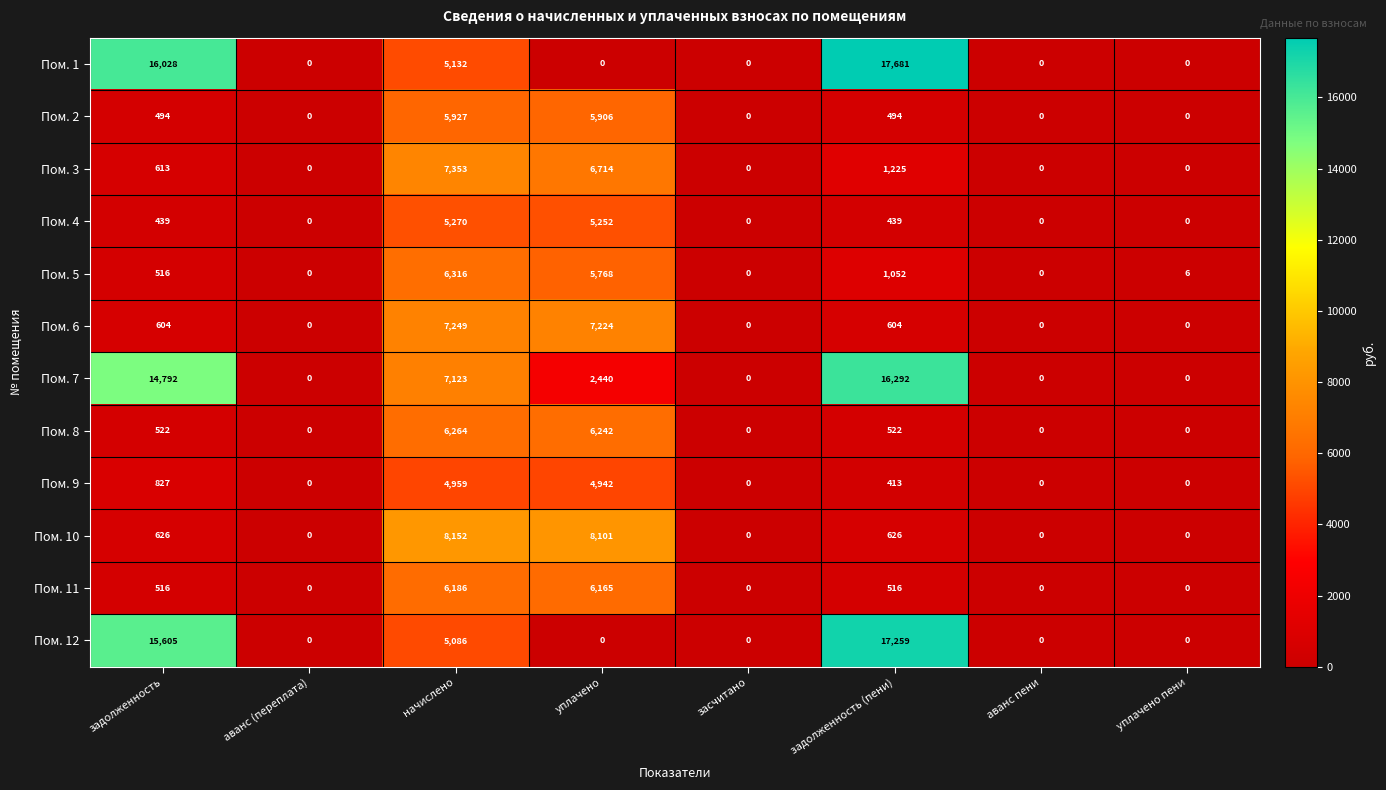

The Пом. 5 series shows -3028 at аванс пени. True or false?

False